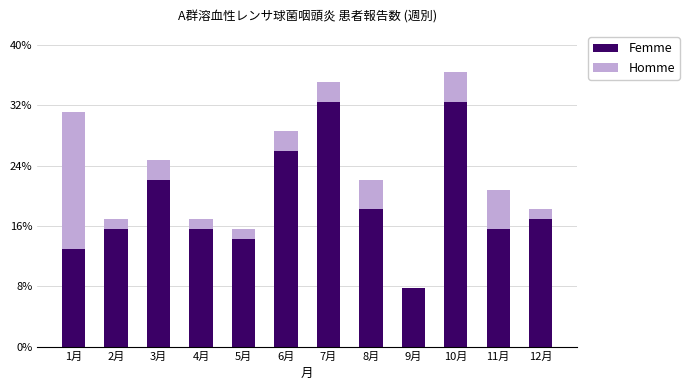

Rank the categories by Homme value from lowest to highest.

9月, 2月, 4月, 5月, 12月, 3月, 6月, 7月, 8月, 10月, 11月, 1月